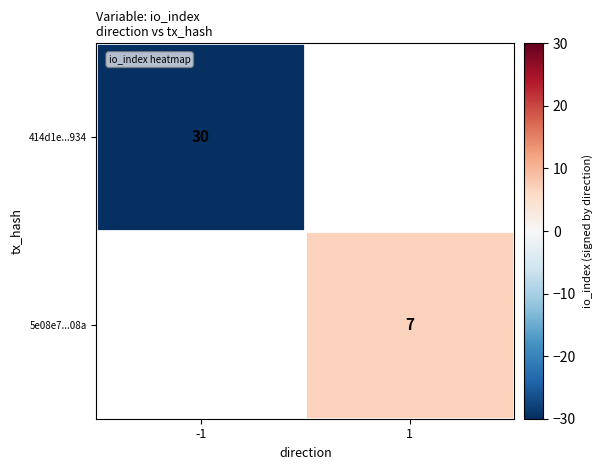

True or false: 414d1e...934 has a value of 42 at -1.

False